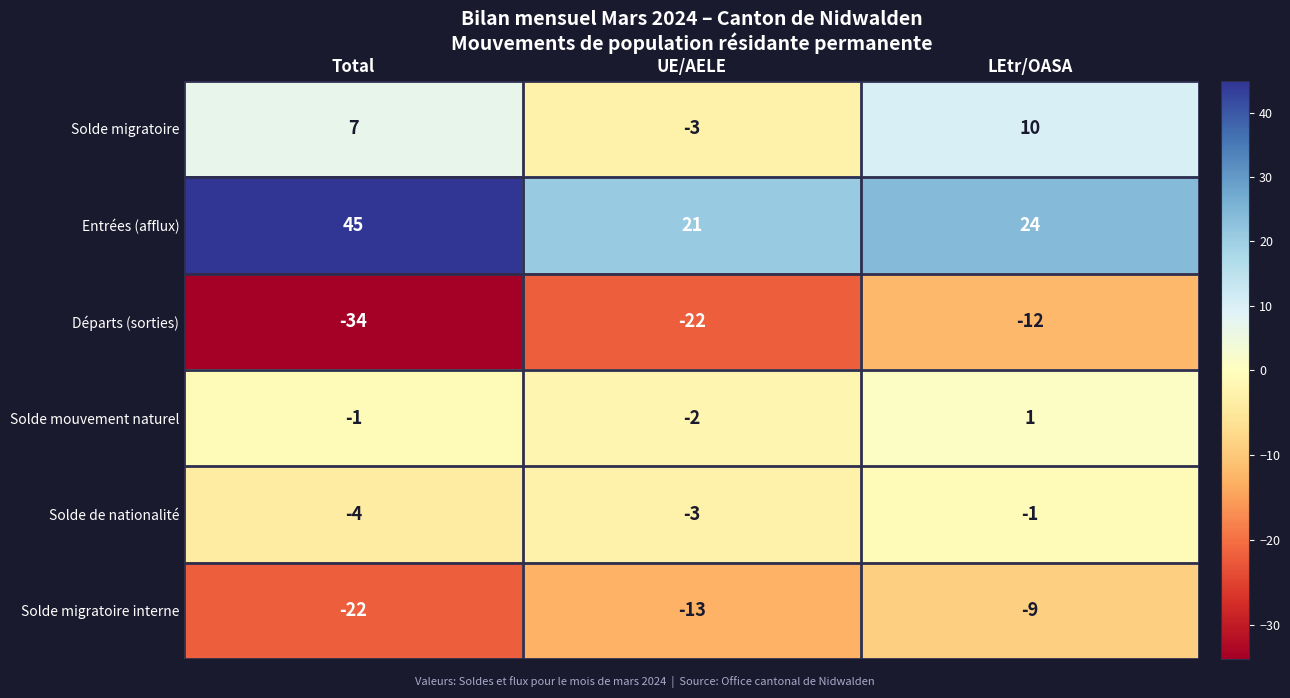

Where is Entrées (afflux) nearest to the value 33?

LEtr/OASA